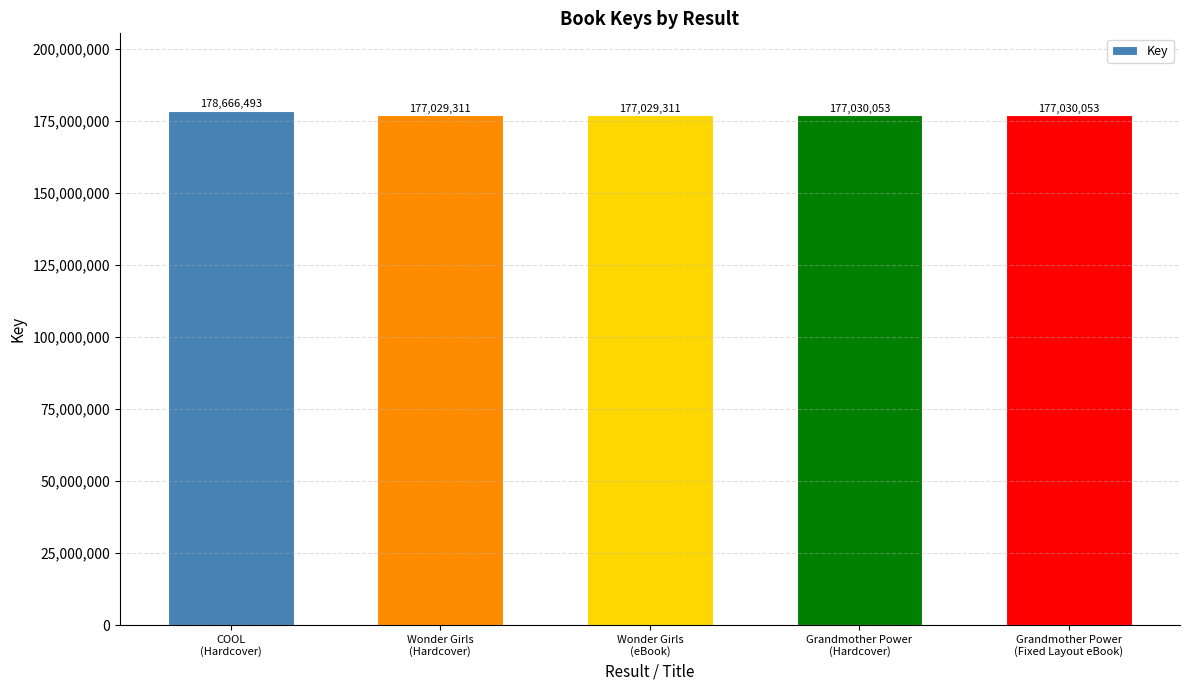

What is the maximum value shown in the chart?

178666493